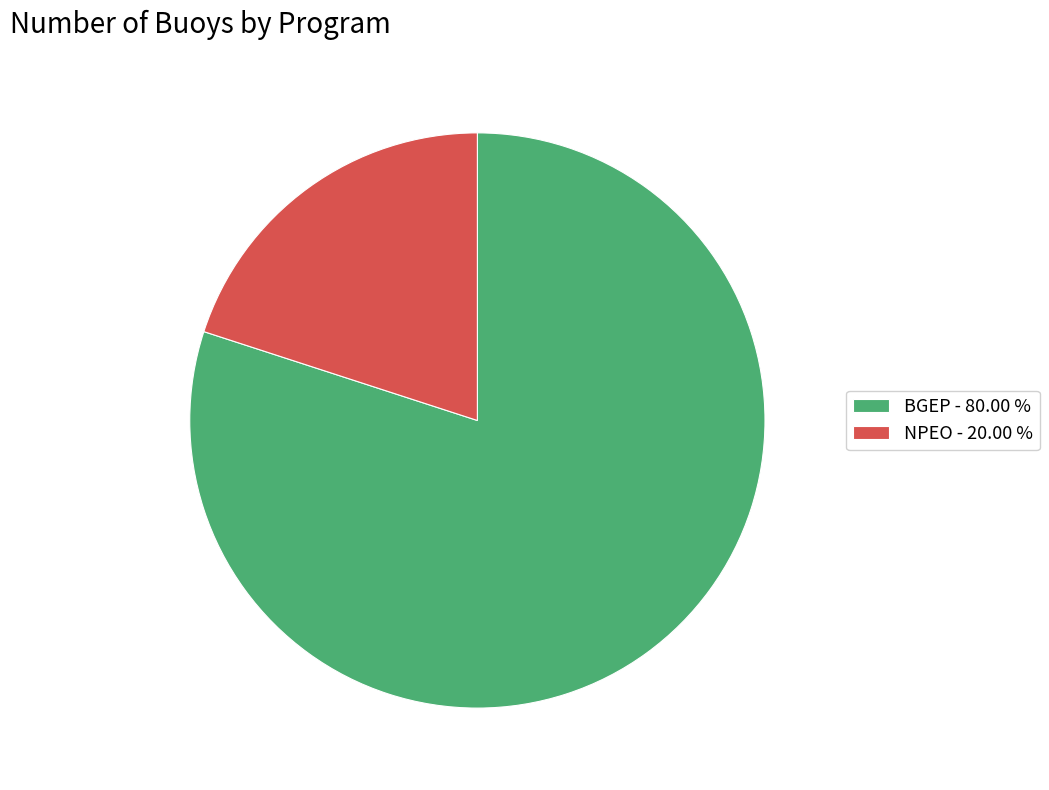

What is the largest slice in the pie chart?

BGEP